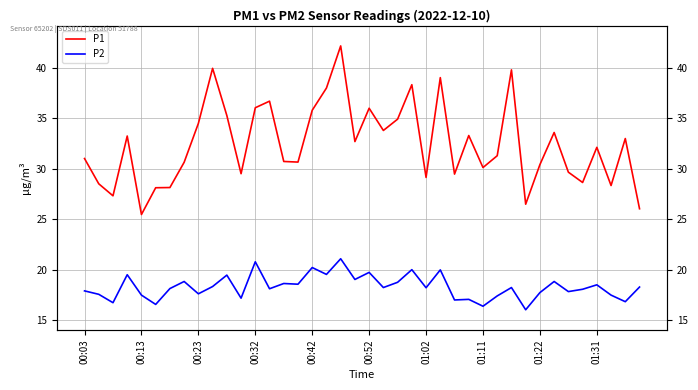

True or false: P1 has a value of 17.5 at 00:23.

False